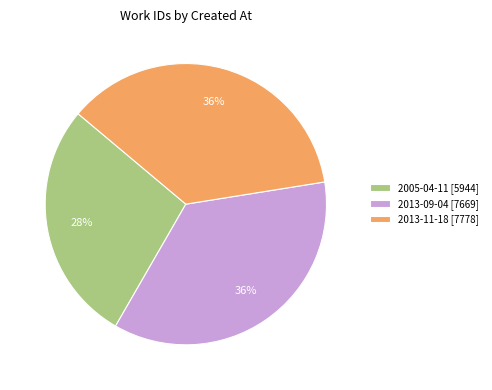

Approximately how many times larger is the value at 2013-11-18 [7778] compared to 2013-09-04 [7669]?

1.0